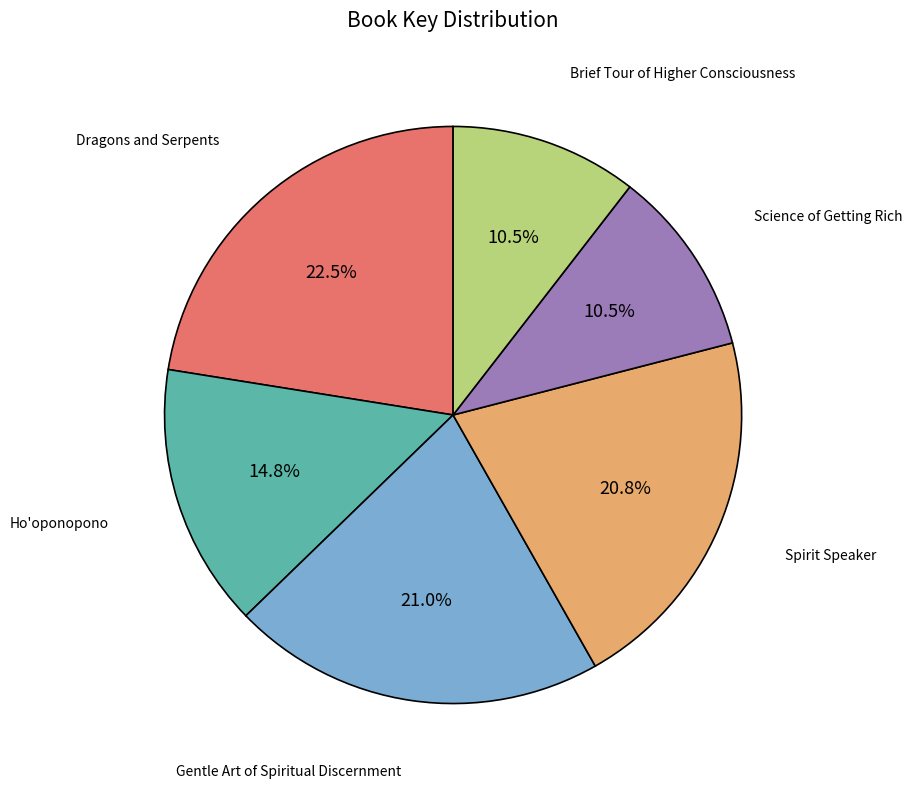

To the nearest percent, what is the difference between the Spirit Speaker and Brief Tour of Higher Consciousness slice percentages?

10%